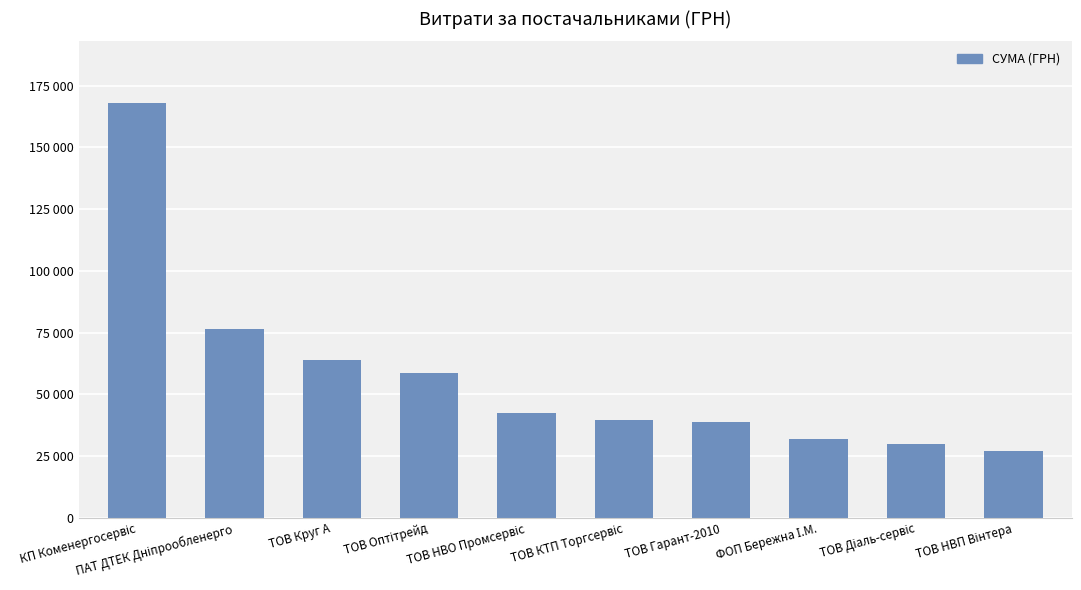

Reading right to left, what are all the values shown in this chart?

ТОВ НВП Вінтера=27116.0	ТОВ Діаль-сервіс=30048.0	ФОП Бережна І.М.=31755.8	ТОВ Гарант-2010=38721.5	ТОВ КТП Торгсервіс=39631.7	ТОВ НВО Промсервіс=42317.6	ТОВ Оптітрейд=58593.9	ТОВ Круг А=63695.8	ПАТ ДТЕК Дніпрообленерго=76245.1	КП Коменергосервіс=167775.9